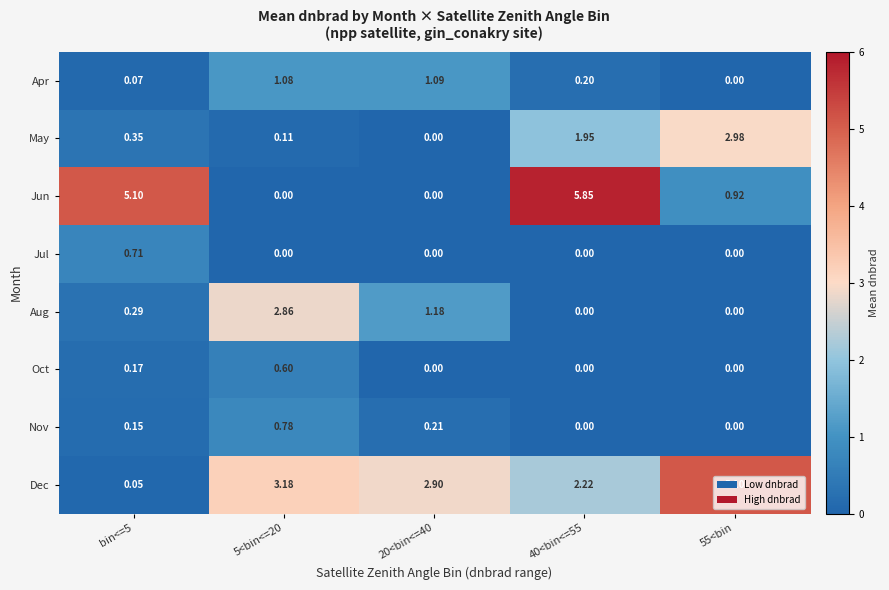

Is the value of Oct at 20<bin<=40 greater than the value of Jul at bin<=5?

No